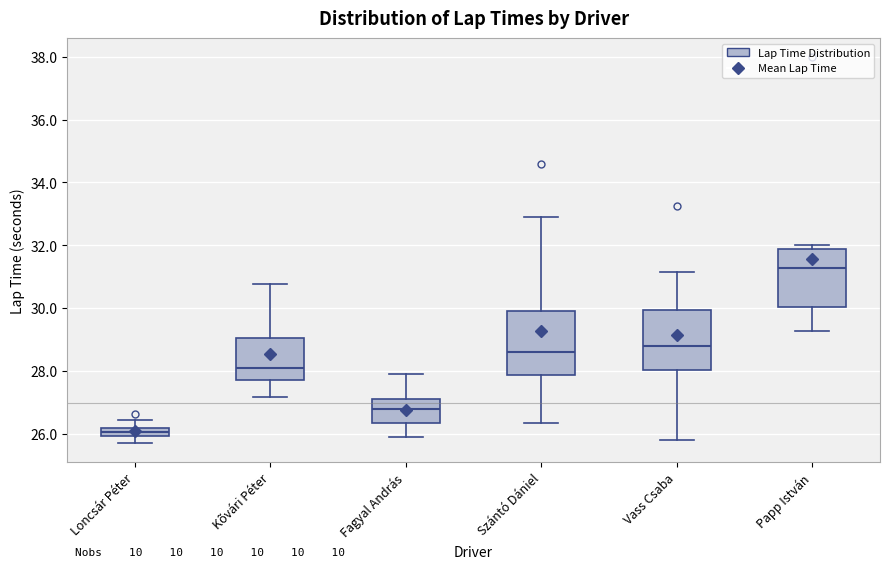

Where does the upper whisker of the box for Loncsár Péter end on the y-axis? The values are not printed on the chart, so give them approximately, as read against the axis.

26.4